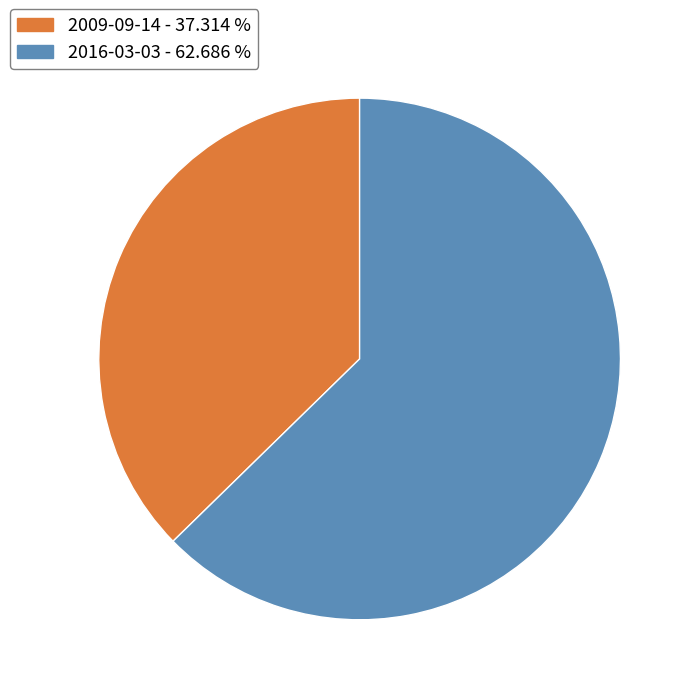

Do 2009-09-14 - 37.314 % and 2016-03-03 - 62.686 % together represent more than half of the pie?

Yes